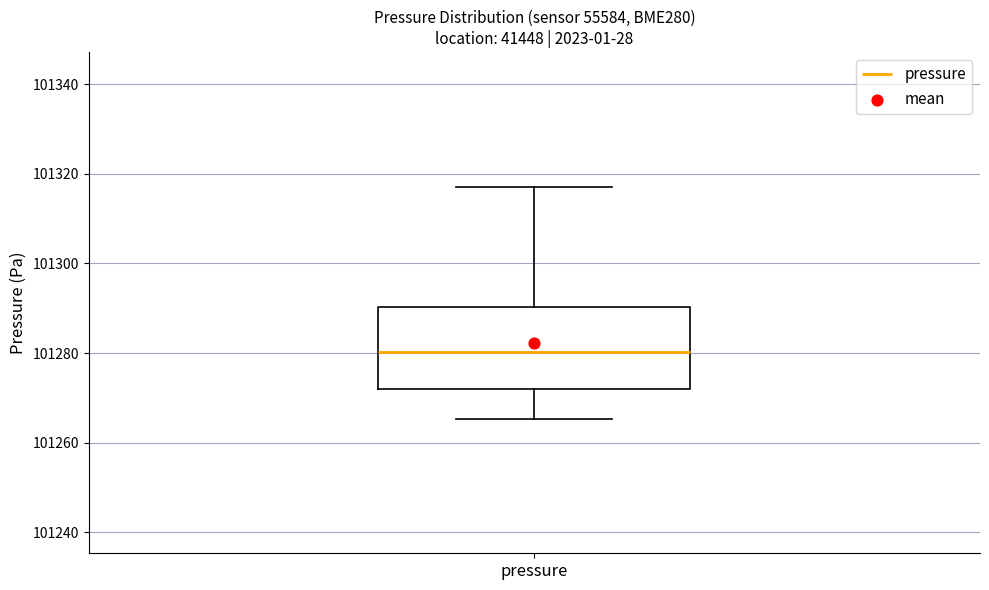

Where is the lower edge of the box for pressure on the y-axis? The values are not printed on the chart, so give them approximately, as read against the axis.

101272